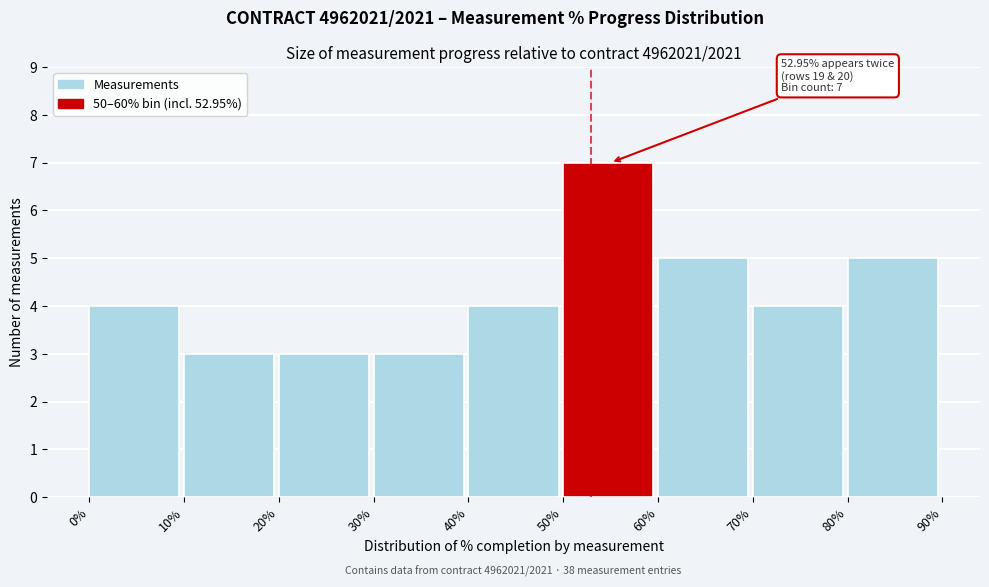

Which range on the x-axis has the tallest bar?

50% to 60%